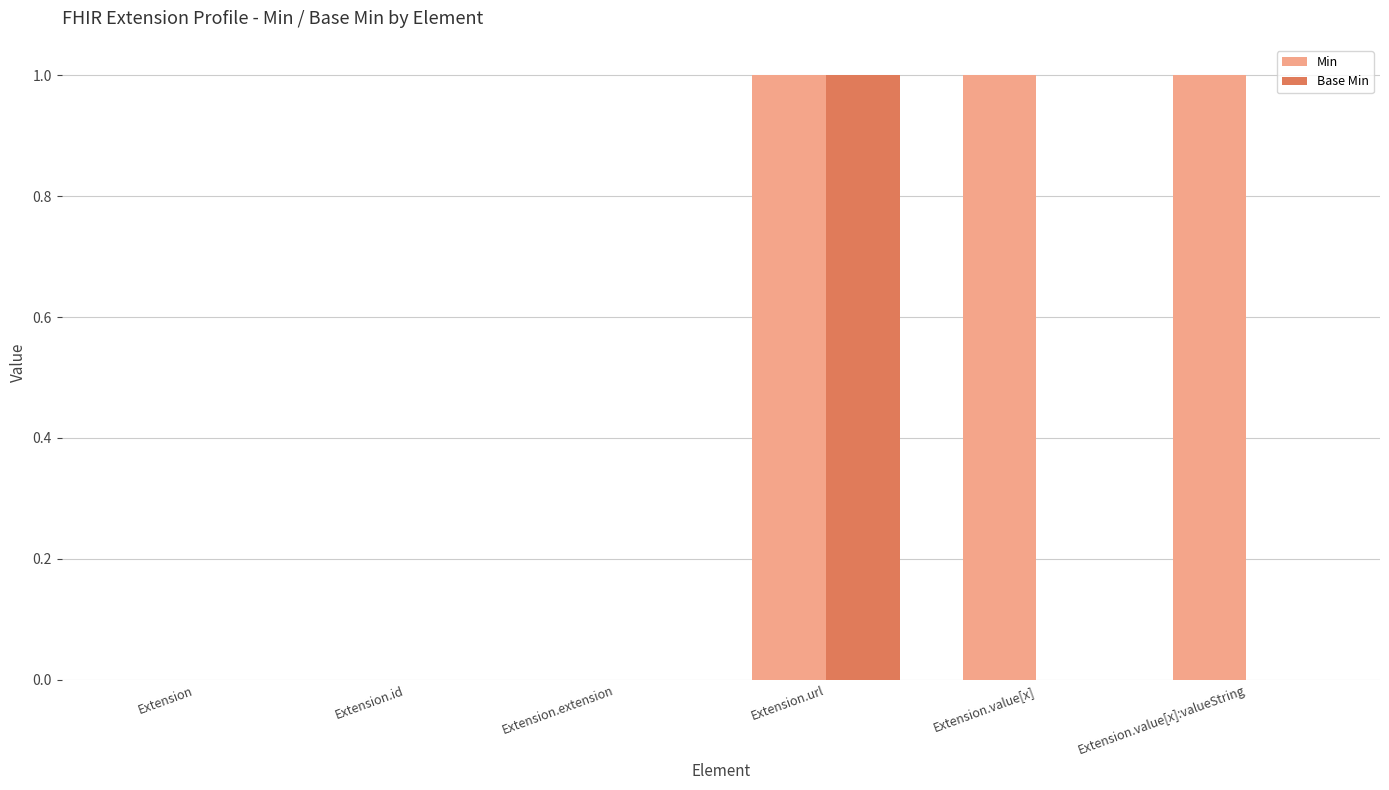

The value of Base Min at Extension.value[x]:valueString is 1. True or false?

False